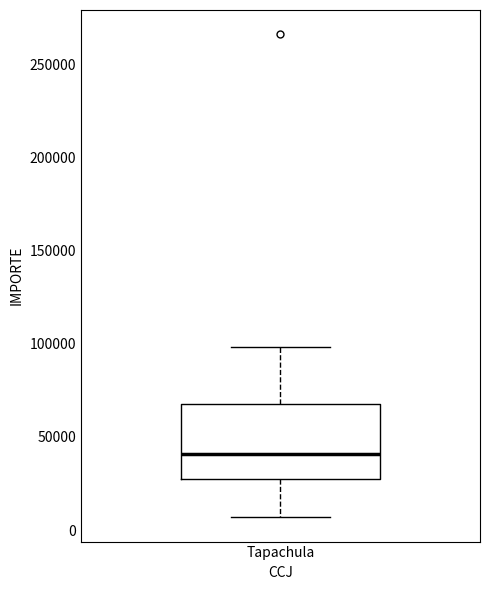

Transcribe this box plot: give where the median line is, the range the box spans, and where the two whiskers end, as read against the y-axis. The values are not printed on the chart, so give them approximately, as read against the axis.

median 40000, box 25000 to 70000, whiskers 5000 to 100000